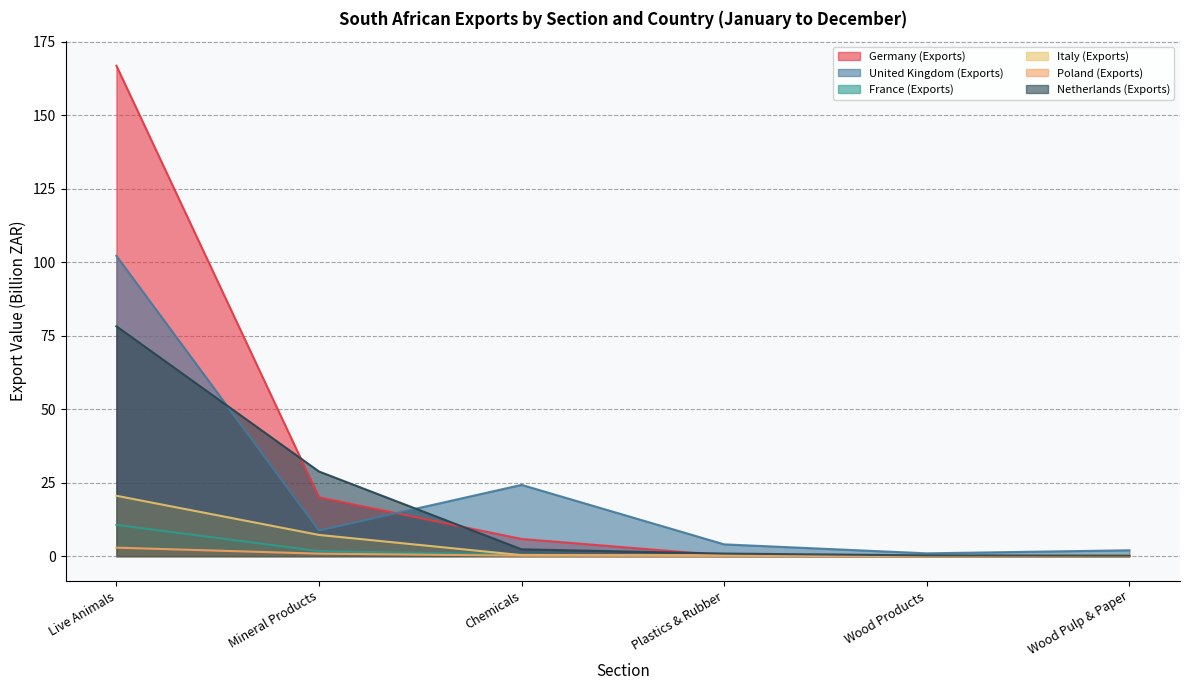

Does the chart have visible grid lines?

Yes